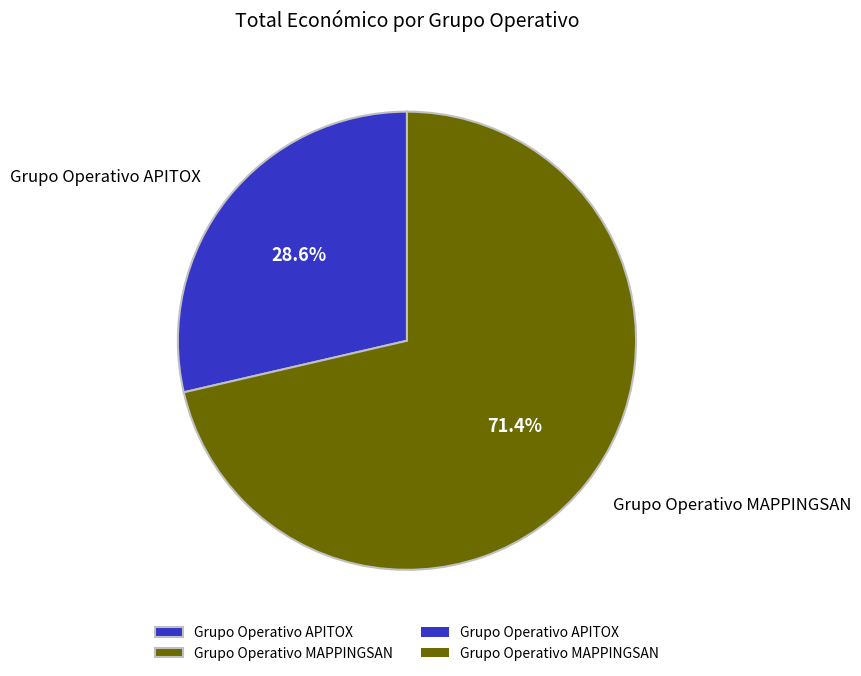

To the nearest percent, what is the average slice percentage?

50%